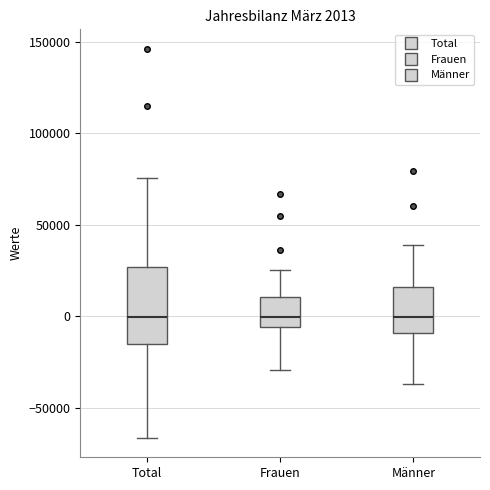

Comparing the boxes themselves (not the whiskers), which one is the tallest?

Total